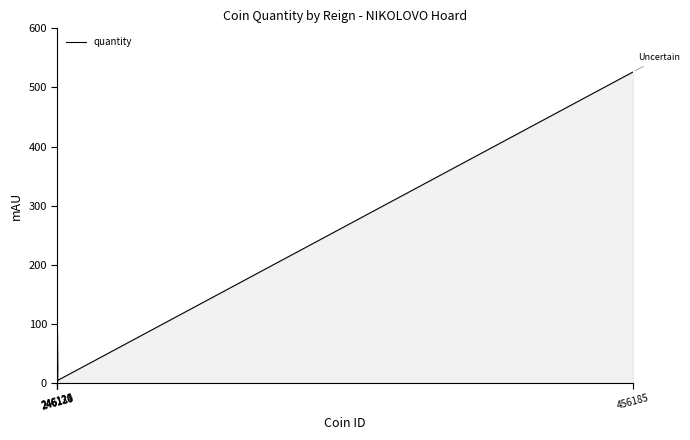

What is the greatest value displayed?

526